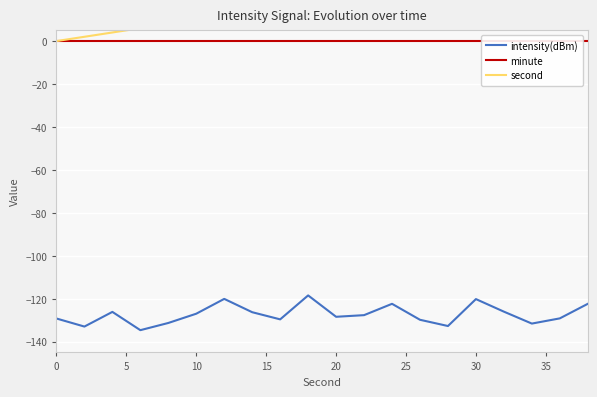

True or false: intensity(dBm) has a value of -52.6 at 0.

False